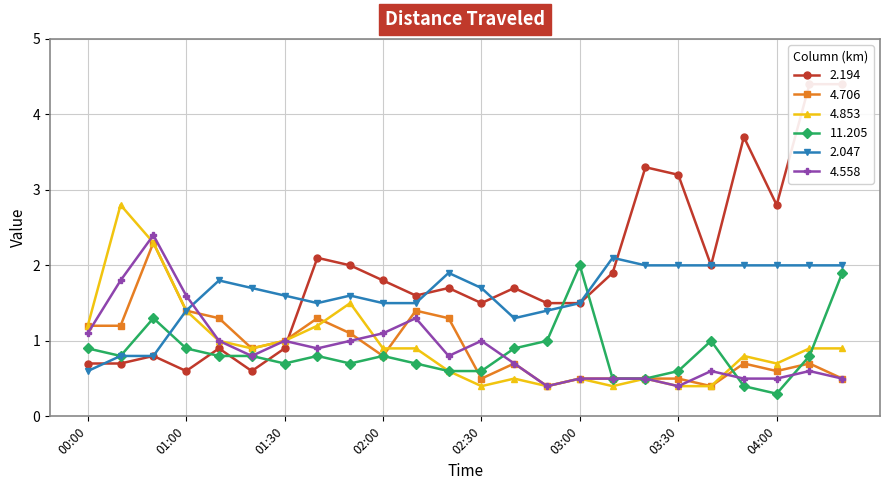

How many lines are shown in the chart?

6